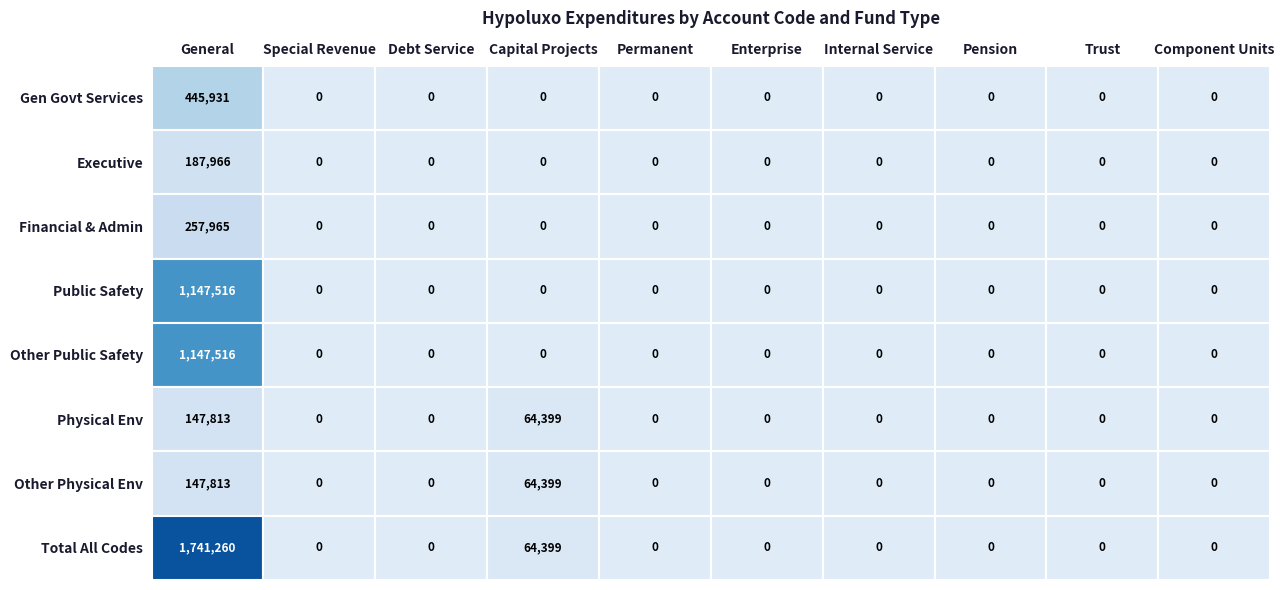

What is the maximum value shown in the chart?

1741260